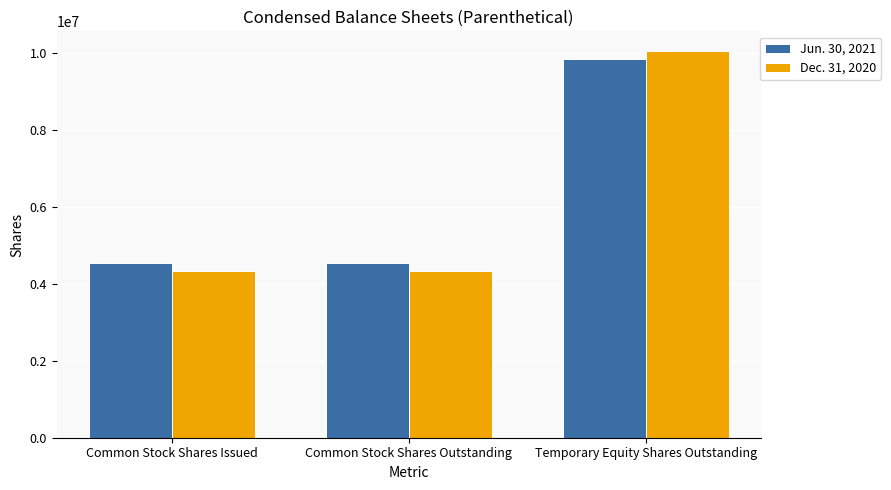

Rank the series by their maximum value, from highest to lowest.

Dec. 31, 2020, Jun. 30, 2021